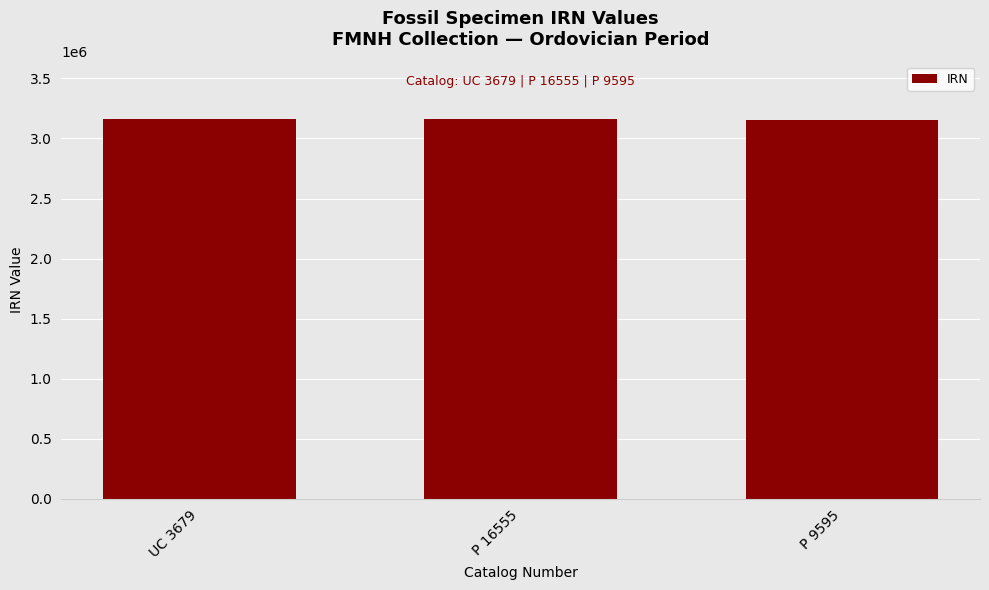

What is the sum of the values at P 9595 and UC 3679?

6311137